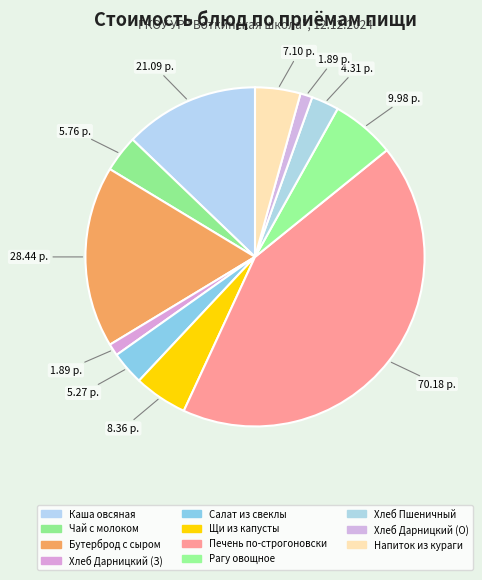

Does any single category account for the majority?

No